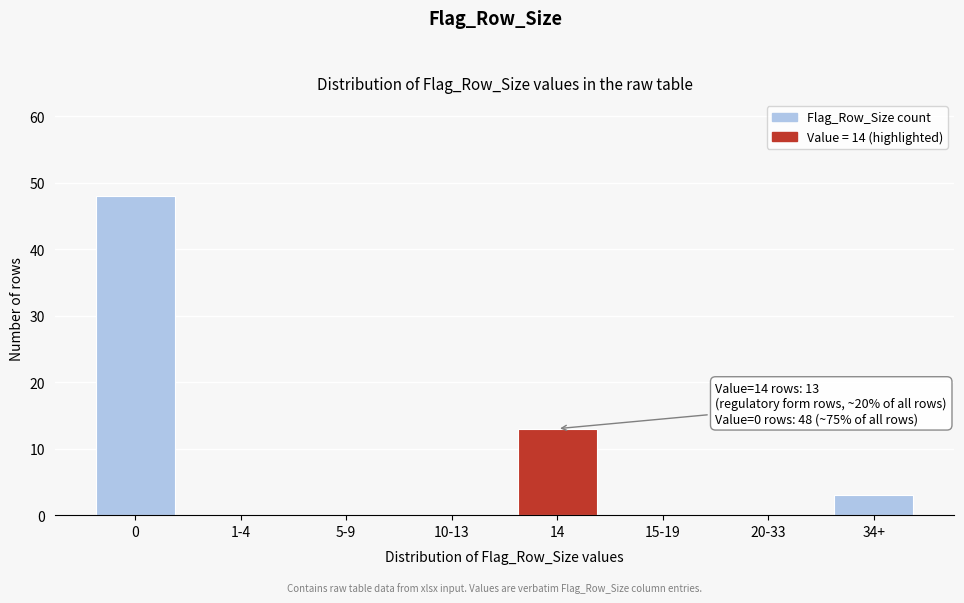

Reading right to left, extract all data points from this chart.

34+=3	20-33=0	15-19=0	14=13	10-13=0	5-9=0	1-4=0	0=48